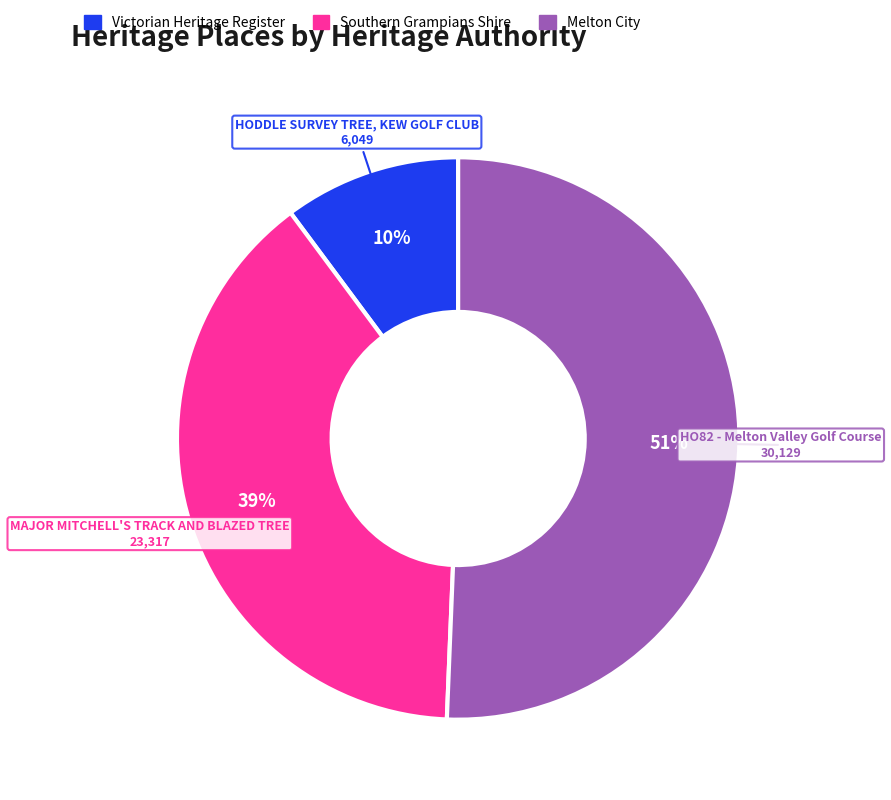

What is the smallest slice in the pie chart?

Victorian Heritage Register